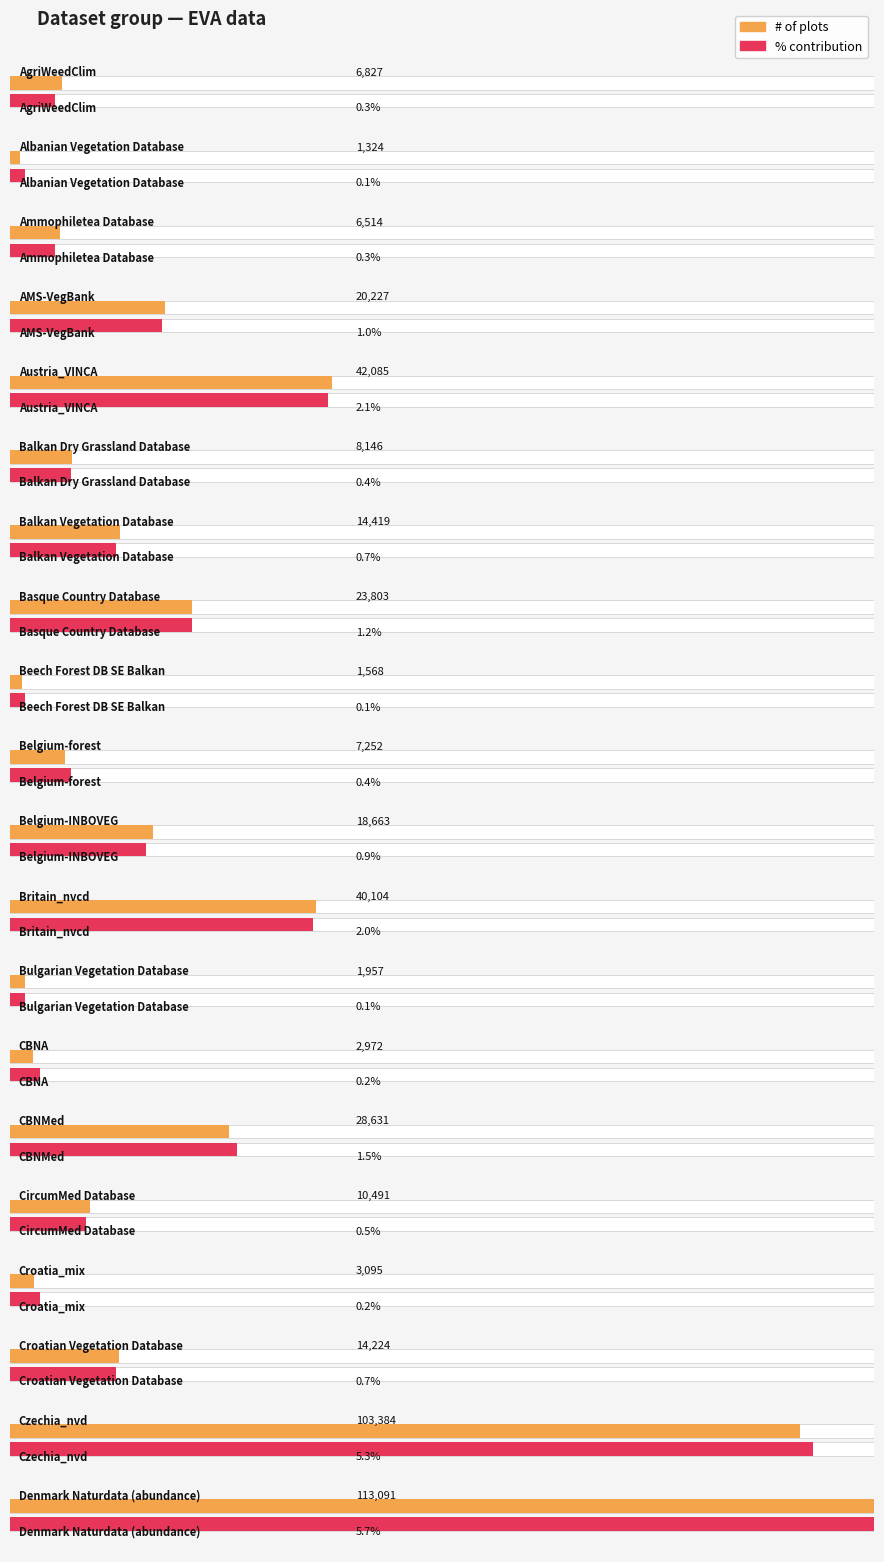

What is the sum of all Percentage contribution values?

23.7